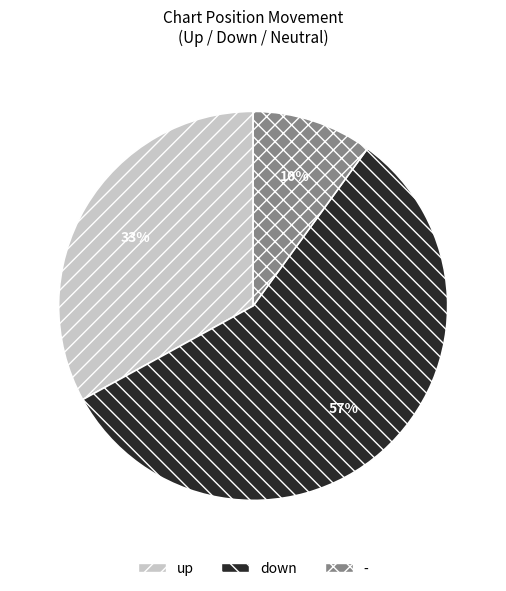

Is it true that down is 44% of the pie?

False